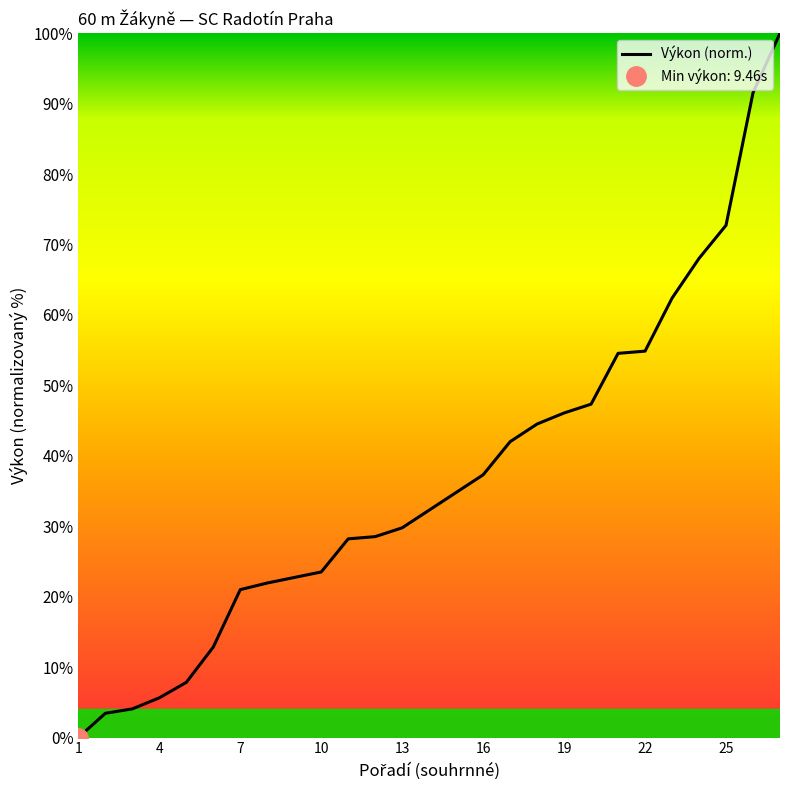

The chart shows a value of 76.9 at 19. True or false?

False